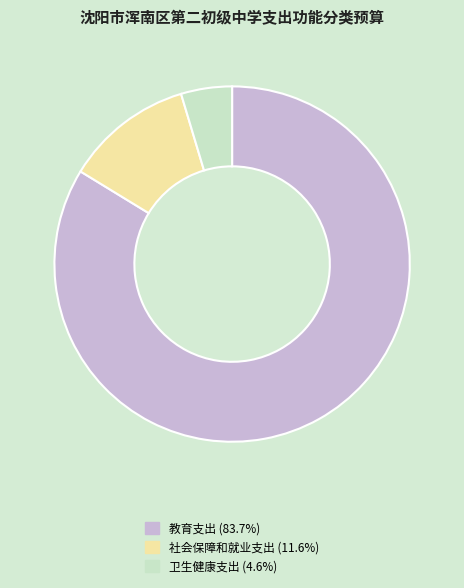

True or false: 卫生健康支出 accounts for 5% of the total.

True